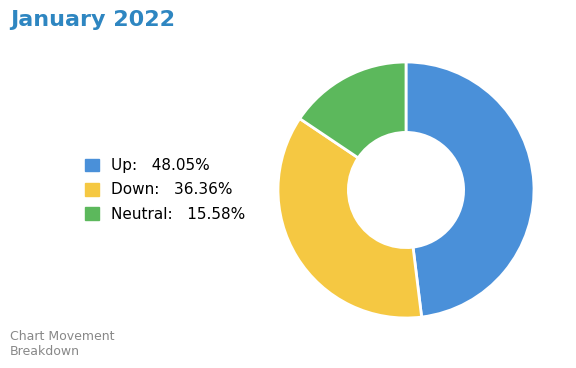

Does any single category account for the majority?

No